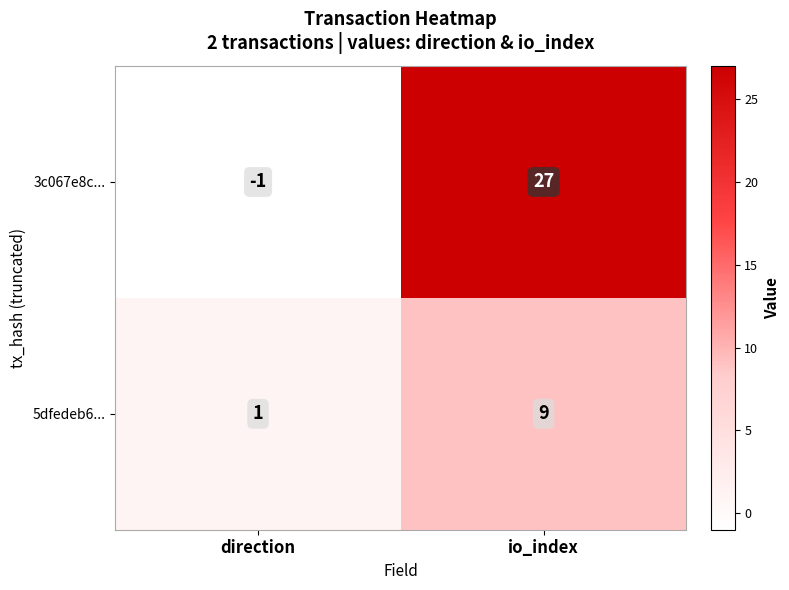

At how many categories does at least one series exceed 21?

1